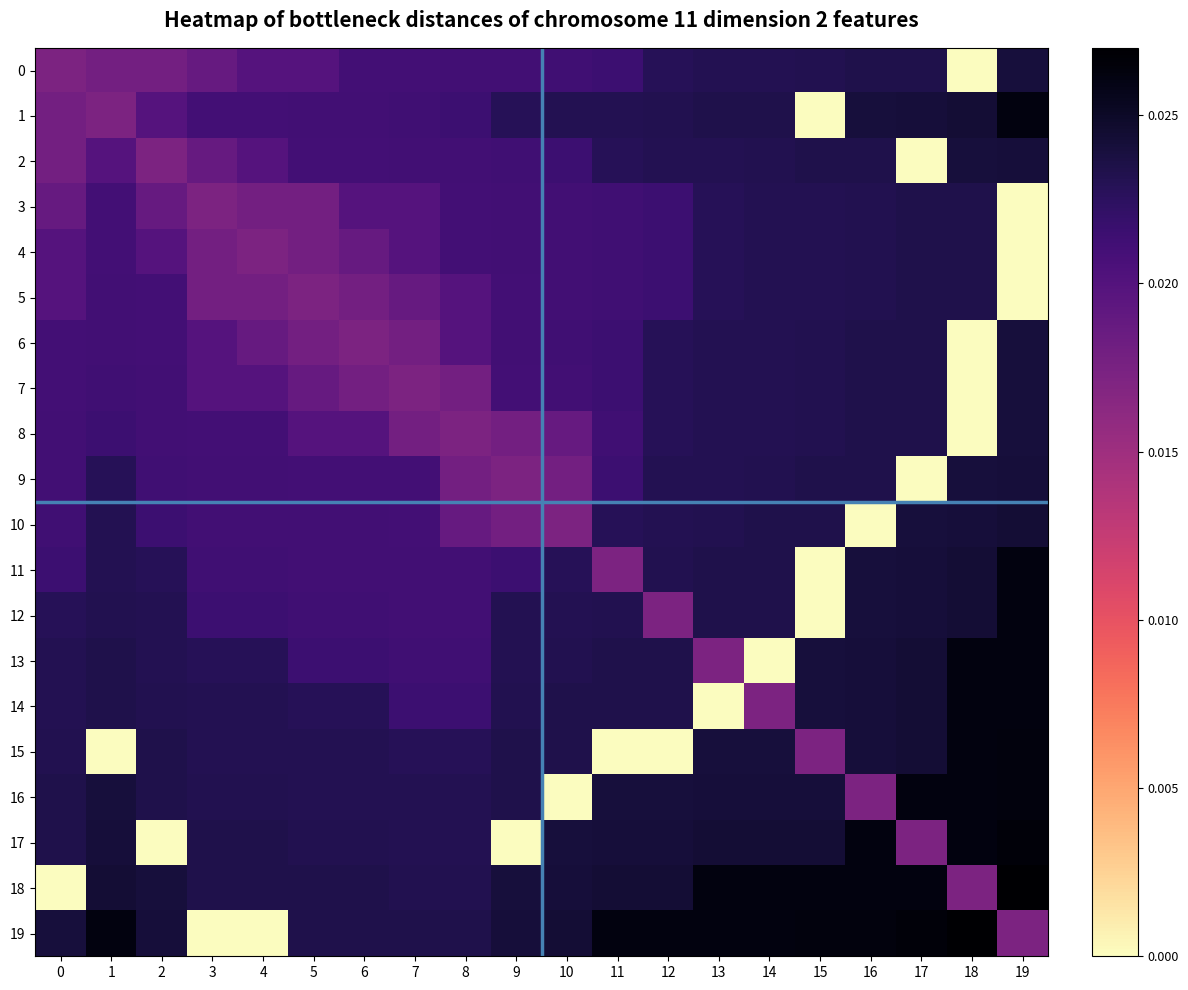

Which series changed the most between 3 and 10?

19